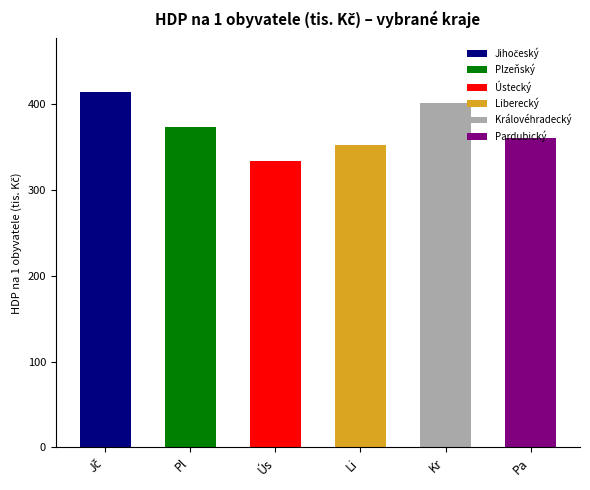

What is the label of the 5th bar from the right?

Pl